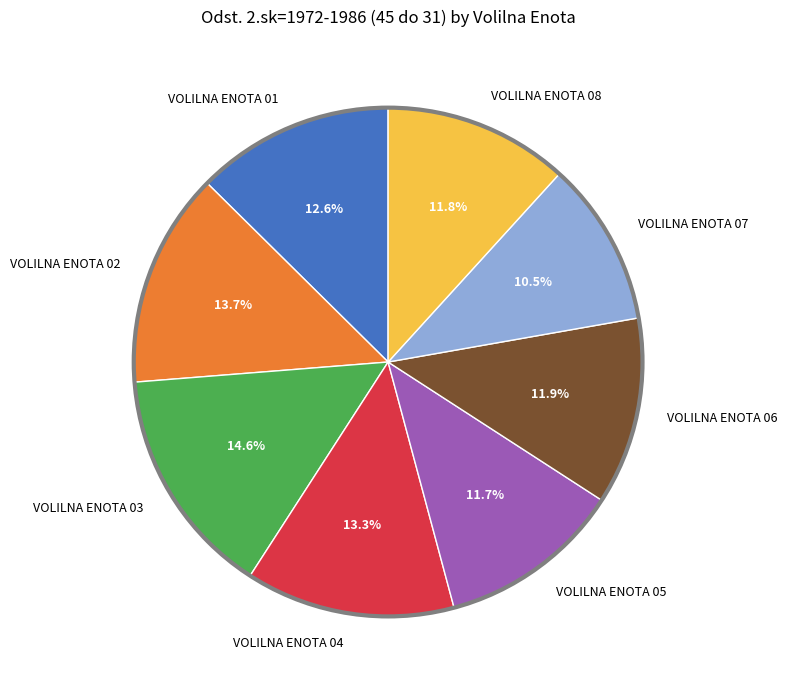

How many segments does this pie chart have?

8